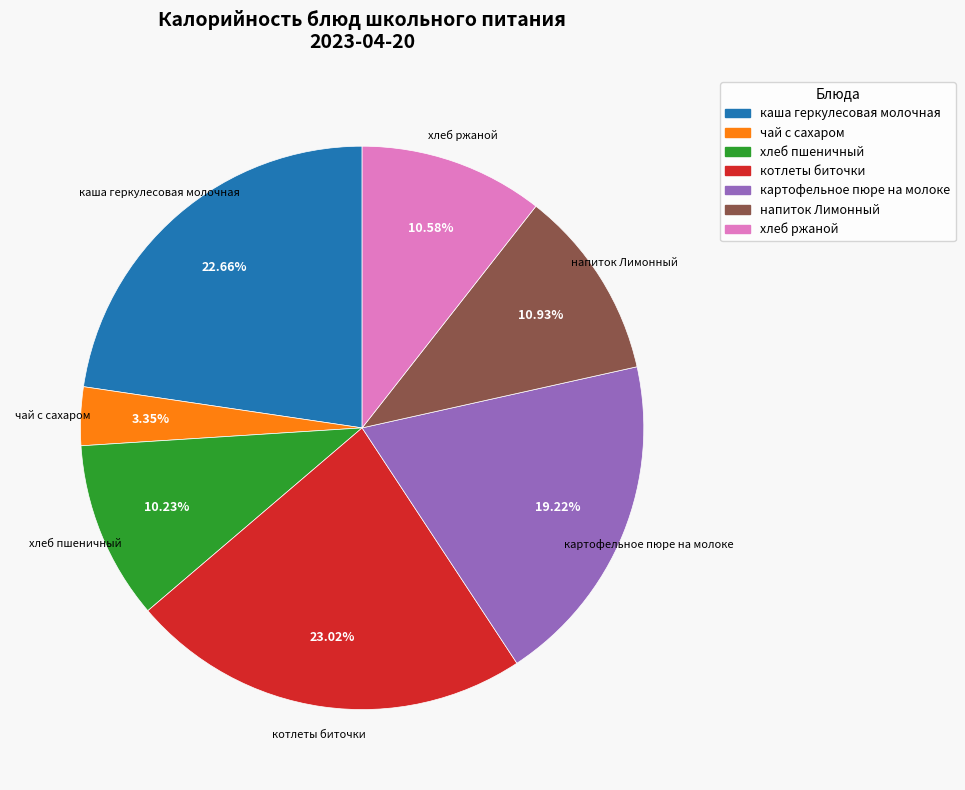

To the nearest percent, what percentage of the pie is напиток Лимонный?

11%